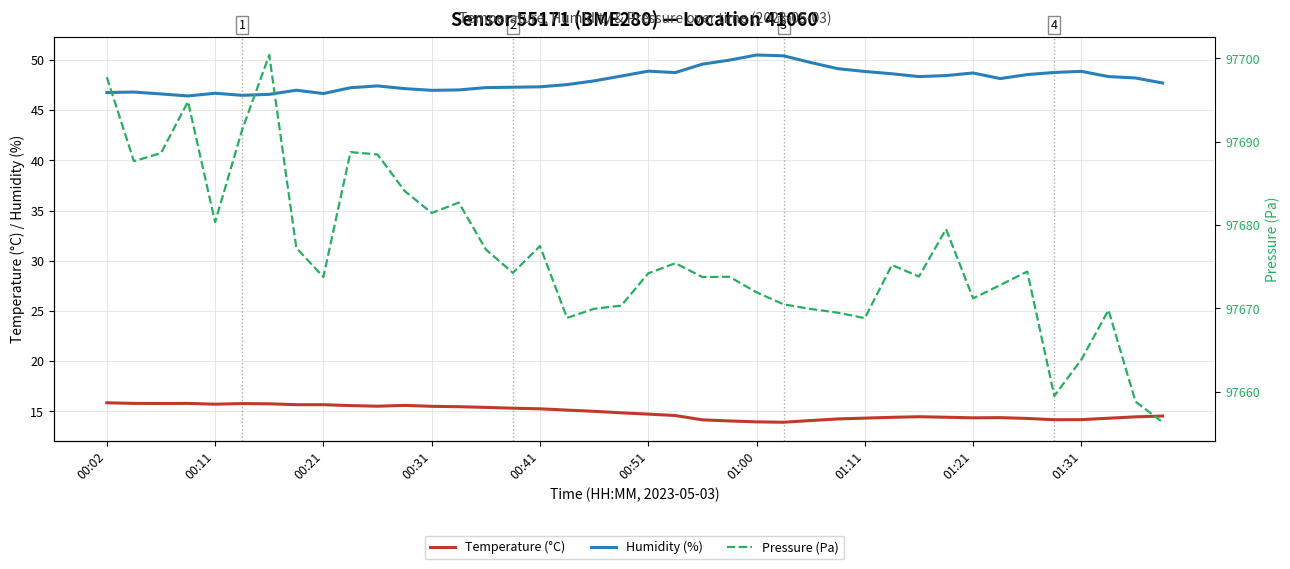

What is the lowest value of the Humidity (%) series?

46.4